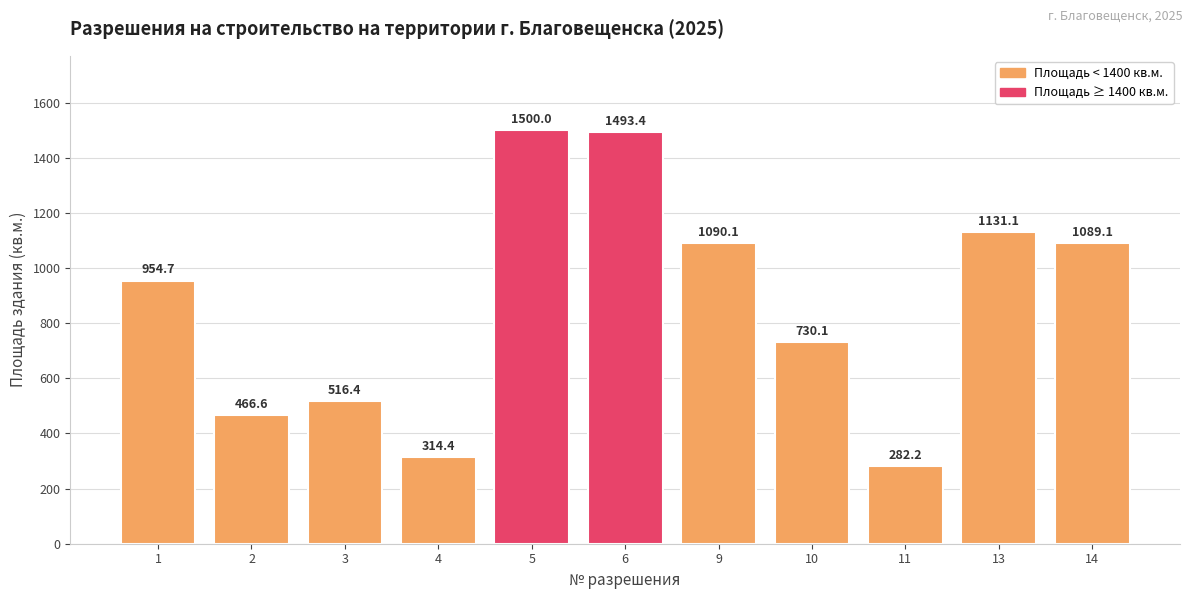

True or false: the data shows 408.7 at 5.

False